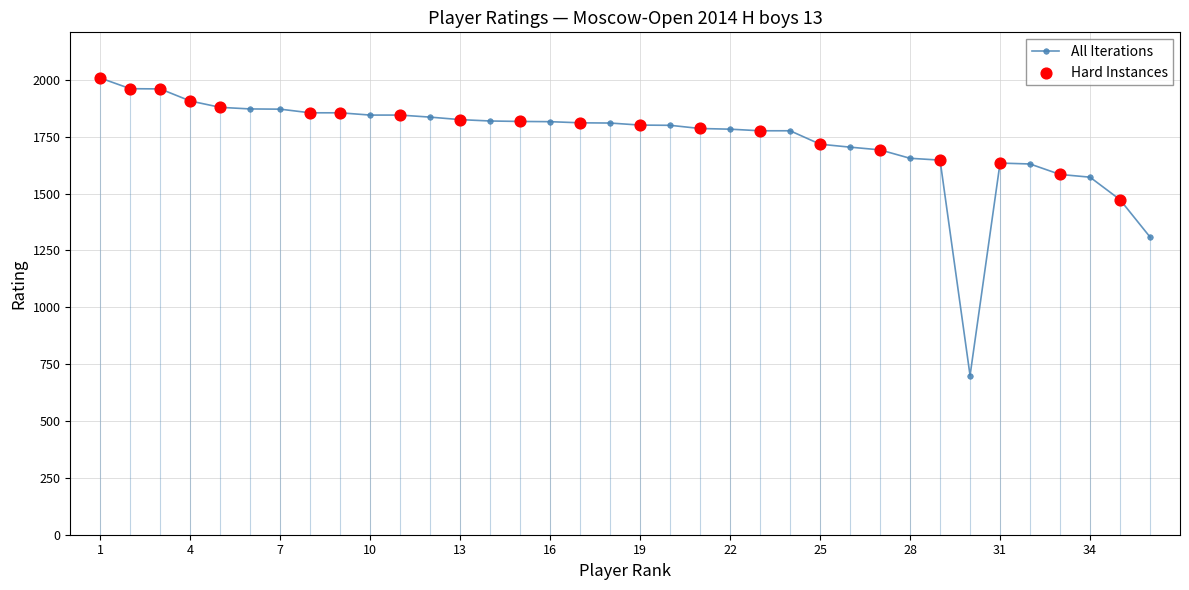

What is the smallest value displayed?

700